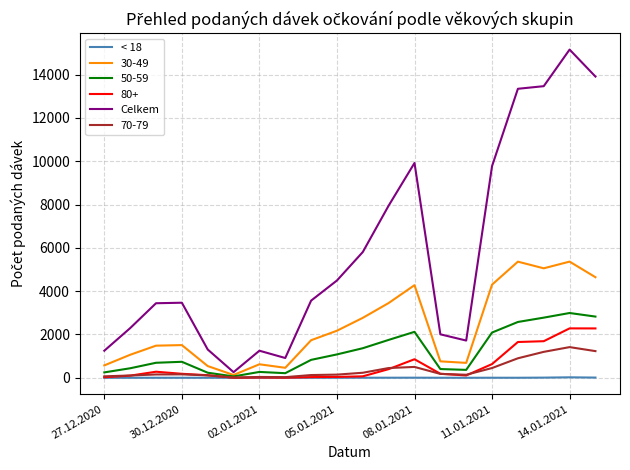

How many series are shown in this chart?

6